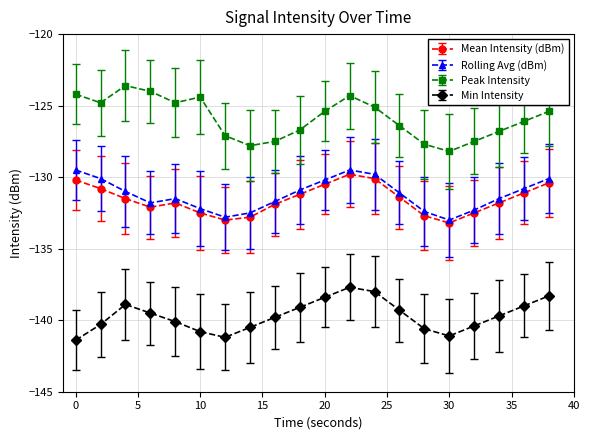

True or false: Mean Intensity (dBm) and Peak Intensity cross at least once.

False